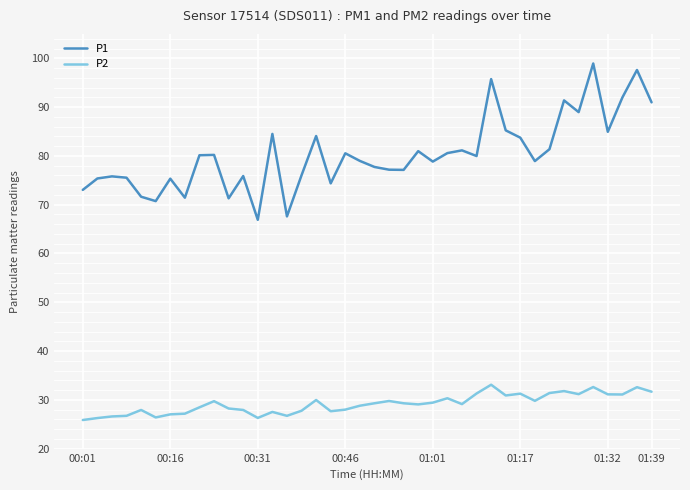

What is the maximum value shown in the chart?

98.9